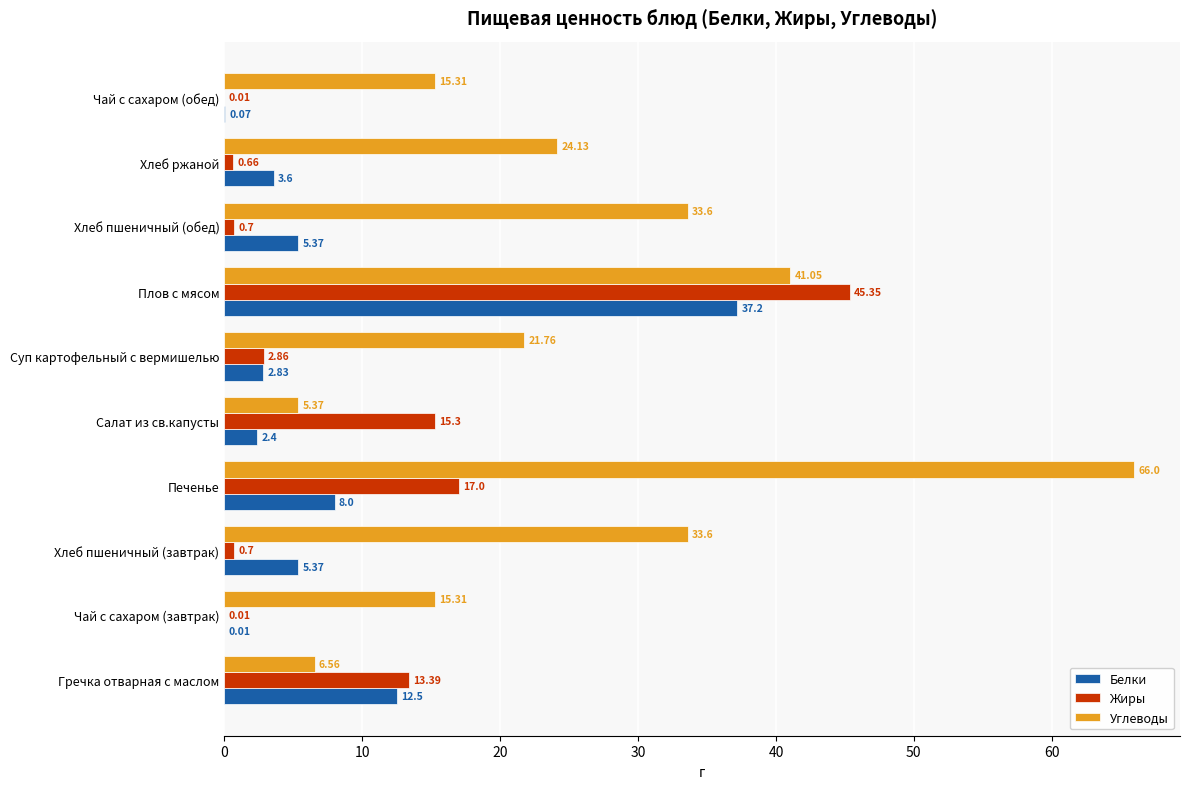

What is the sum of the Жиры values at Печенье and Чай с сахаром (обед)?

17.0